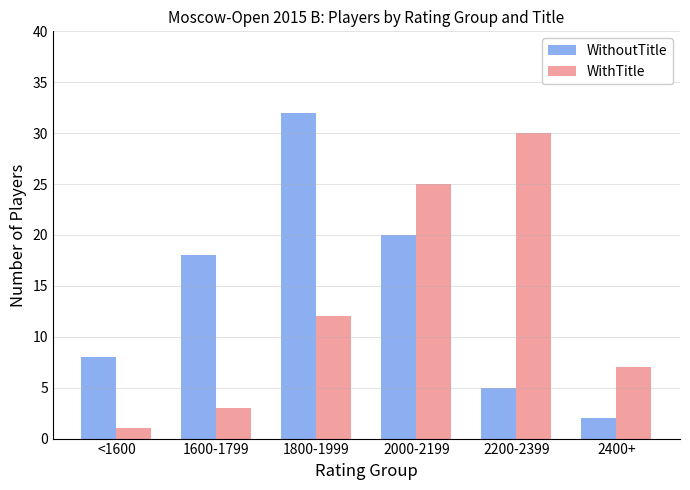

What position from the right is <1600?

6